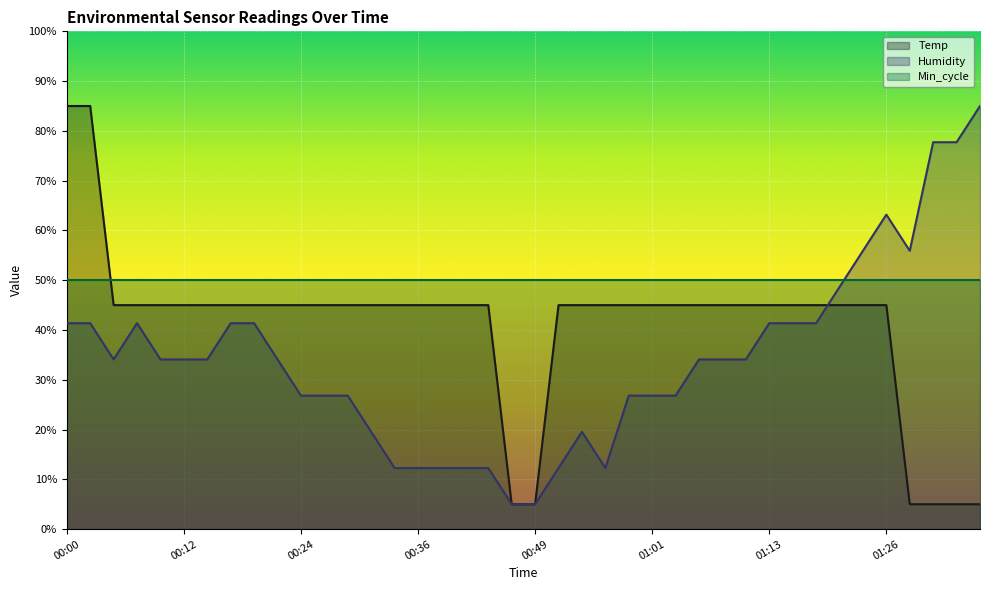

Which category has the lowest value across all series?

00:46